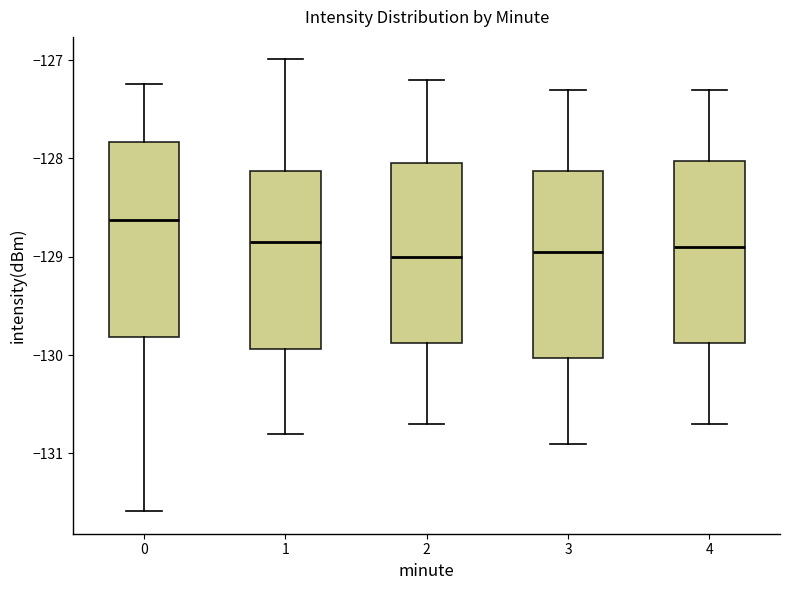

Where does the median line of the box at x = 2 sit on the y-axis? The values are not printed on the chart, so give them approximately, as read against the axis.

-129.0